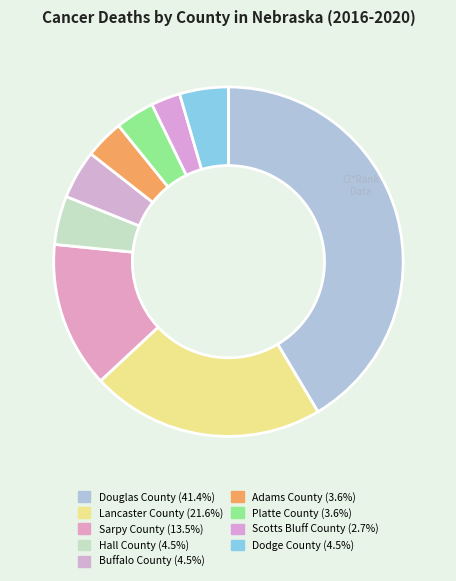

What is the total percentage of Adams County and Lancaster County?

25.2%